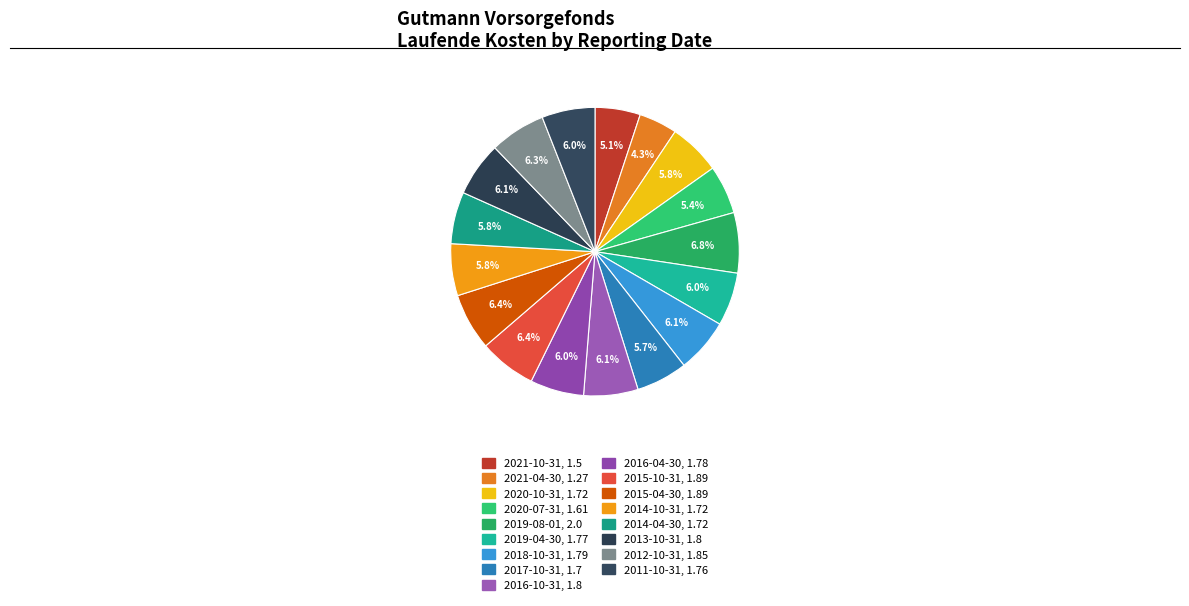

What percentage is the 2014-10-31 slice, to the nearest percent?

6%